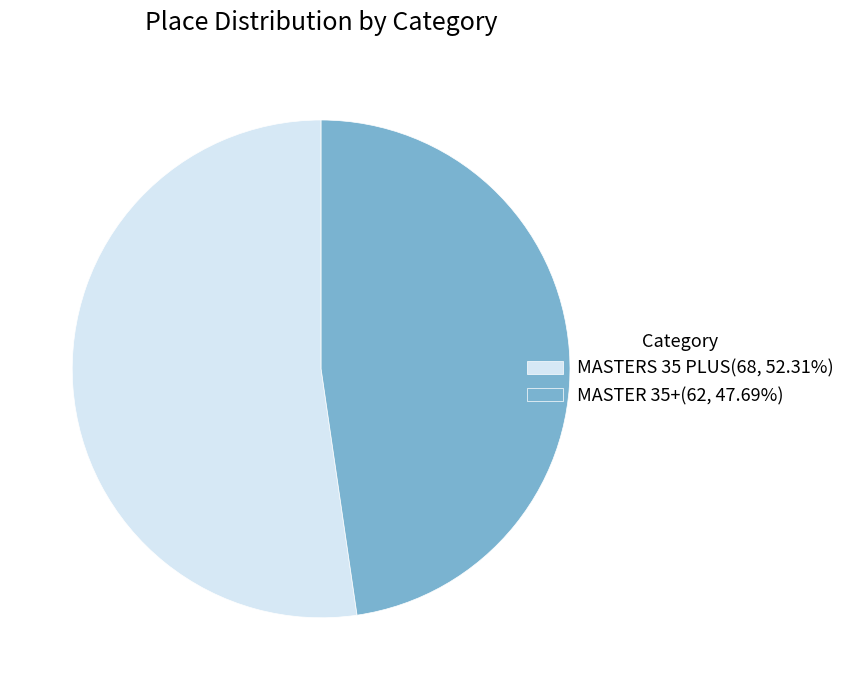

Is there any slice that represents more than half of the pie?

Yes